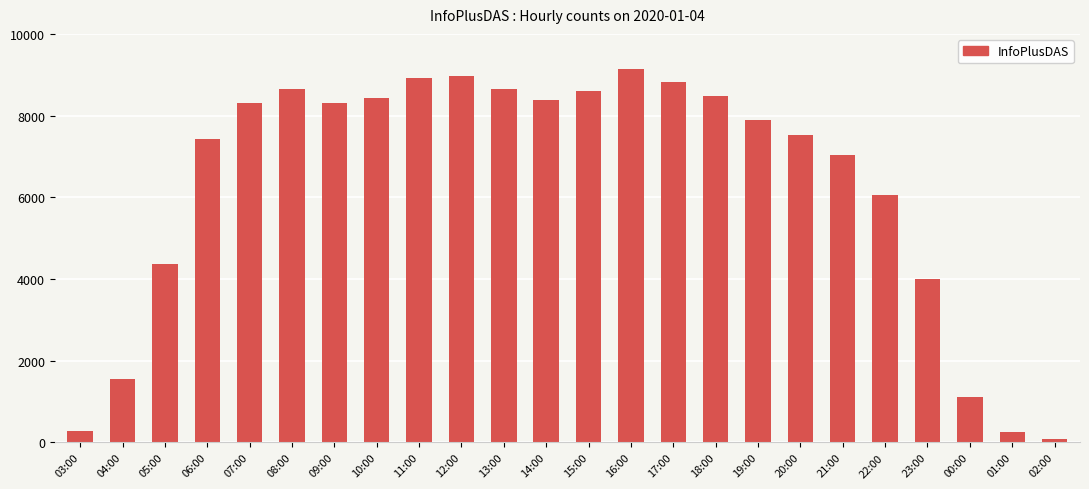

The chart shows a value of 12243 at 10:00. True or false?

False